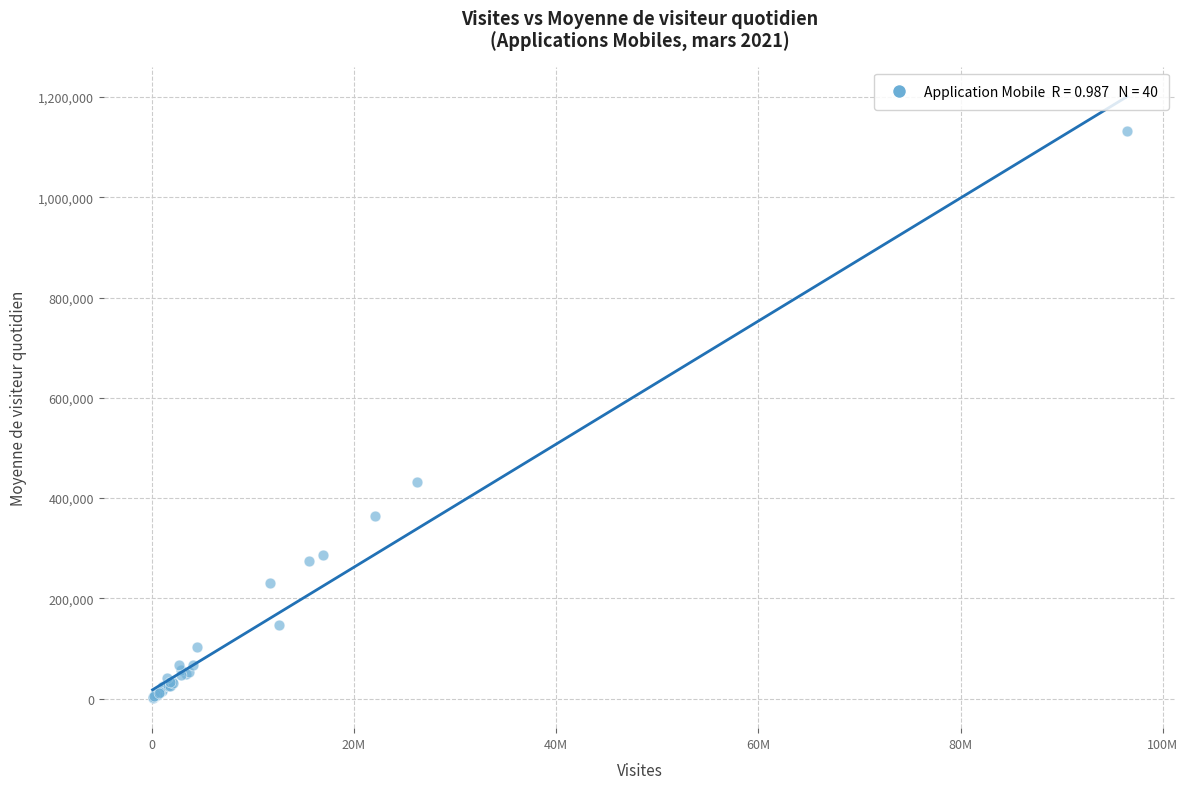

What Y value in the scatter plot is closest to 566460?

431292